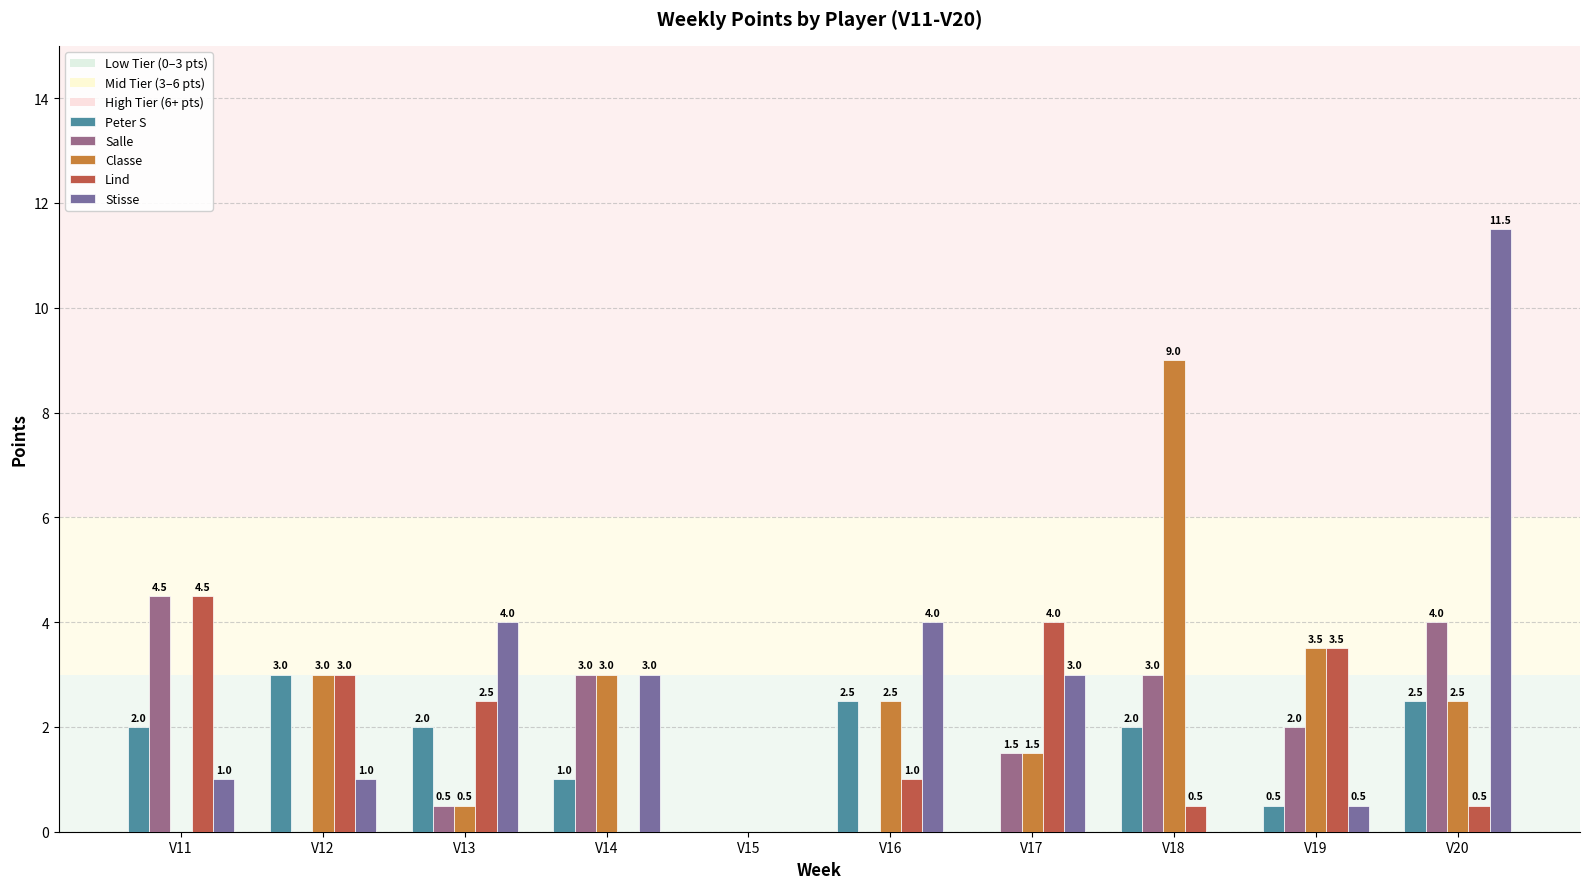

Which has a higher value, V20 or V16?

V20